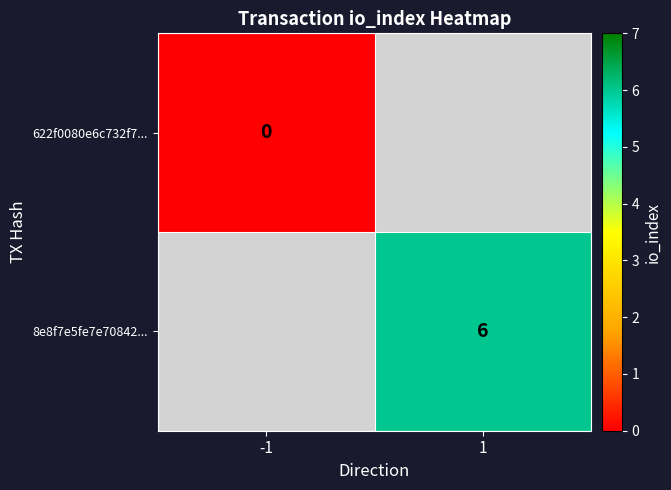

Rank the series by their maximum value, from lowest to highest.

622f0080e6c732f7..., 8e8f7e5fe7e70842...